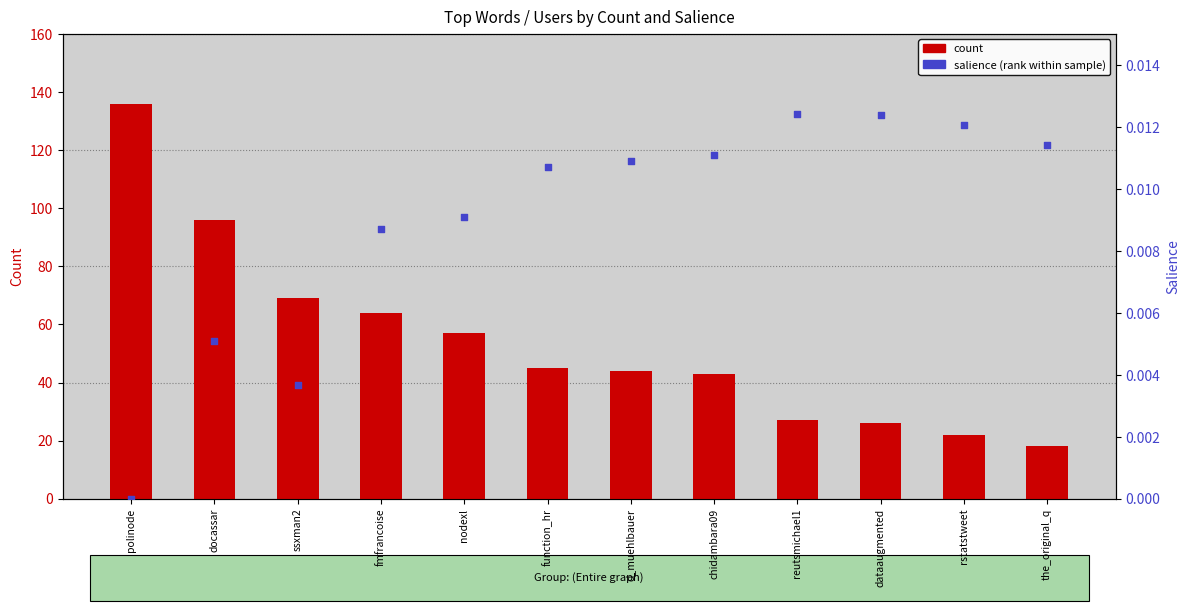

Is the value of count at the_original_q greater than the value of salience (percentile rank within sample) at dataaugmented?

Yes